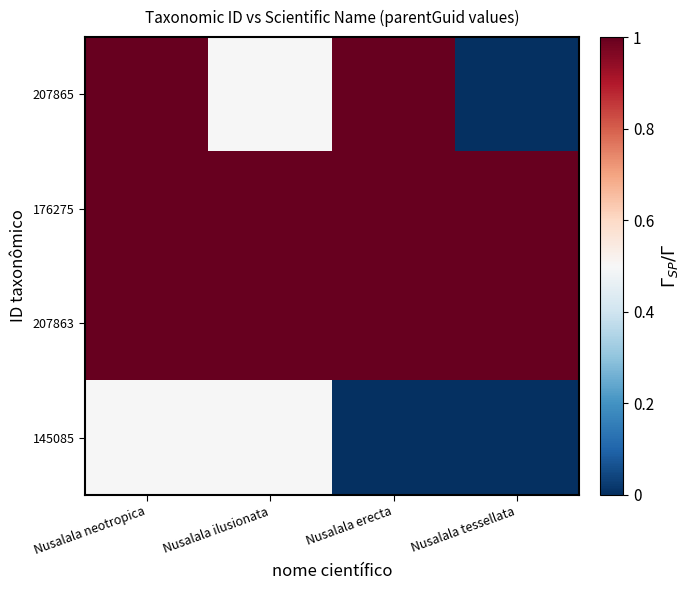

What is the total value across all series at Nusalala ilusionata?

3.0